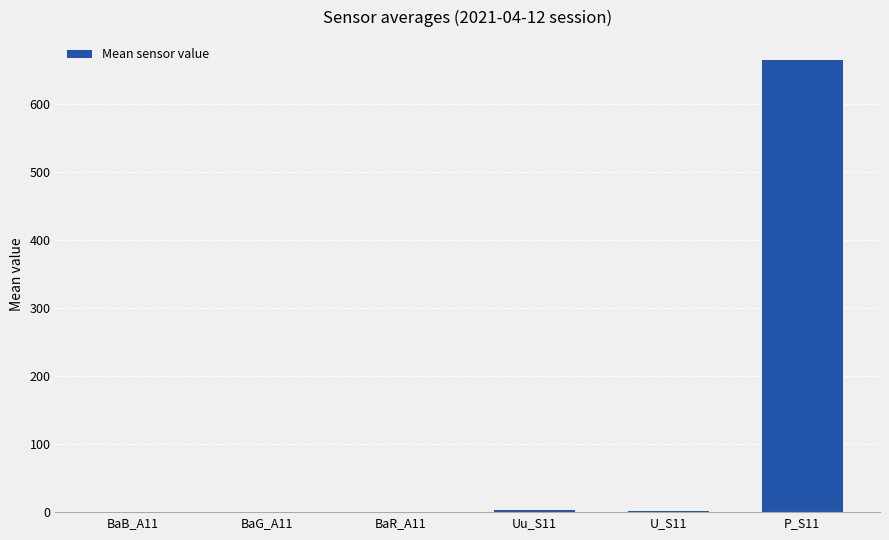

What is the change in value from BaR_A11 to U_S11?

+1.5